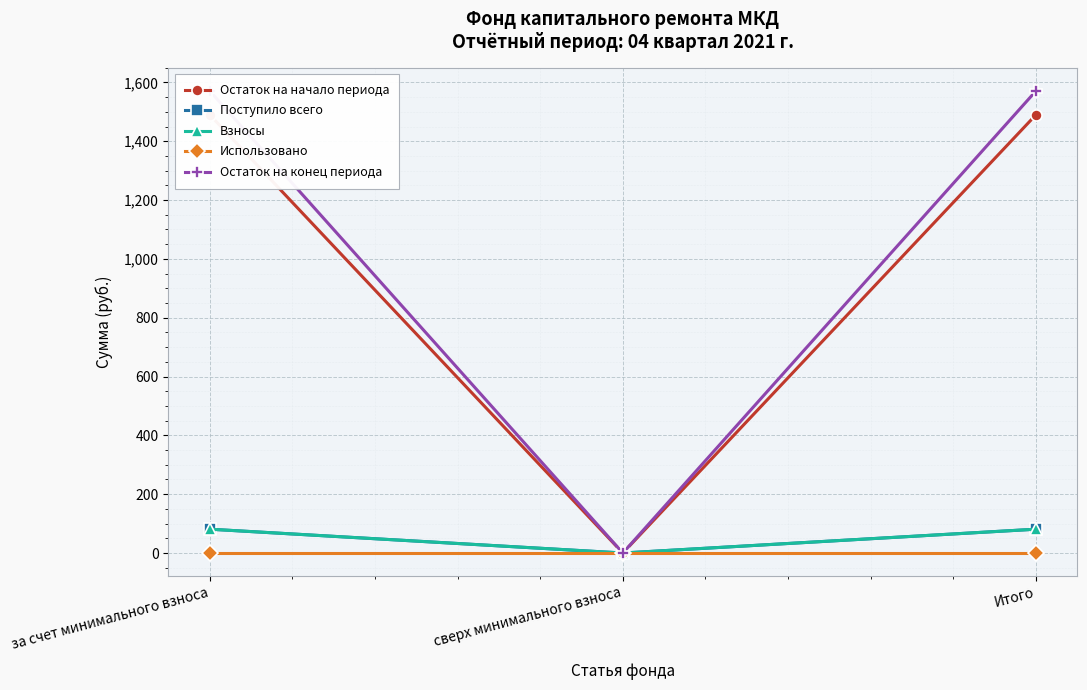

What position from the left is за счет минимального взноса?

1